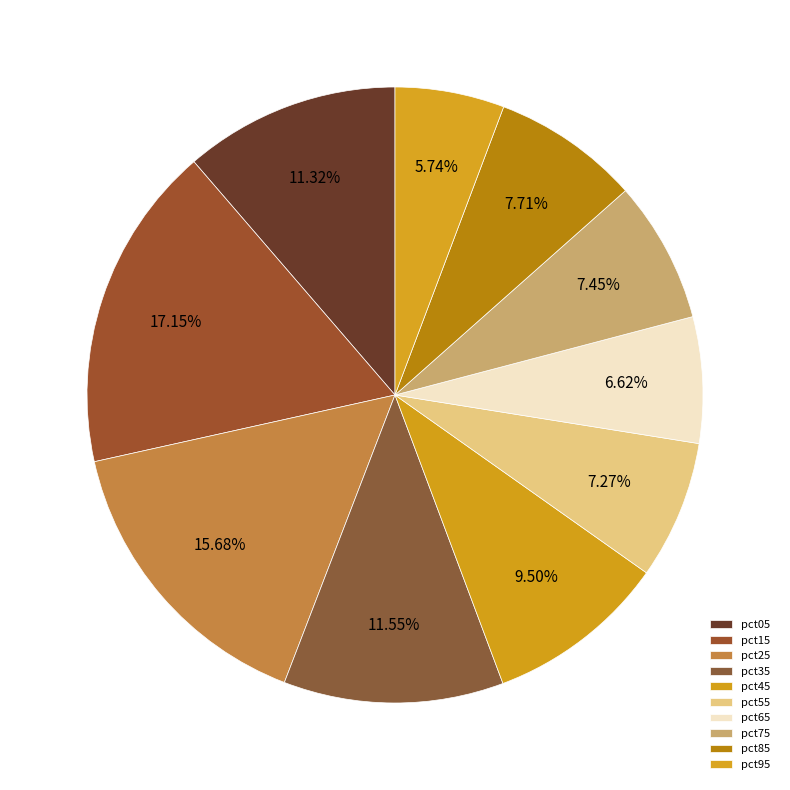

Which has a higher value, pct75 or pct15?

pct15